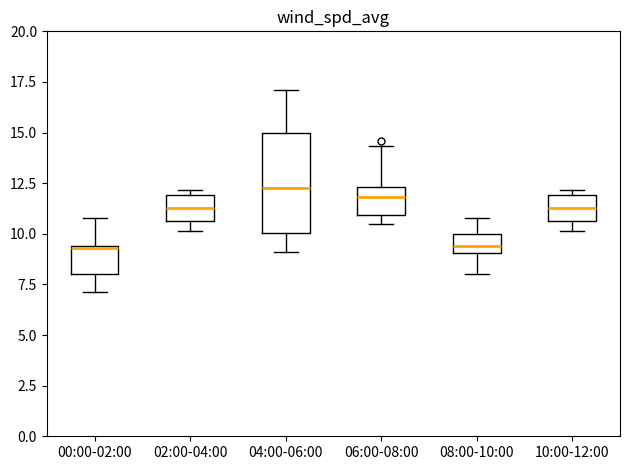

Where does the upper whisker of the box for 06:00-08:00 end on the y-axis? The values are not printed on the chart, so give them approximately, as read against the axis.

14.5